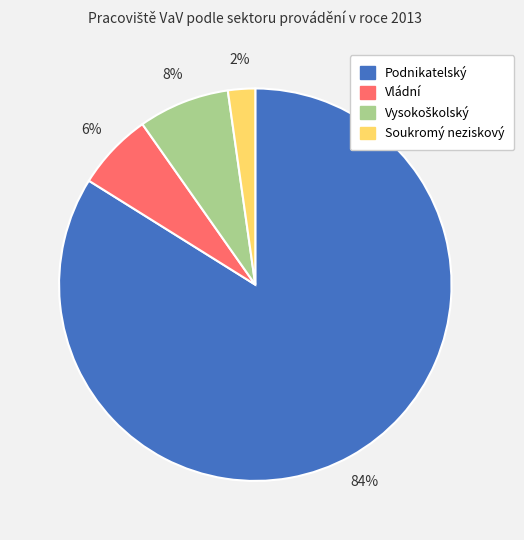

Does Podnikatelský account for over 50% of the chart?

Yes